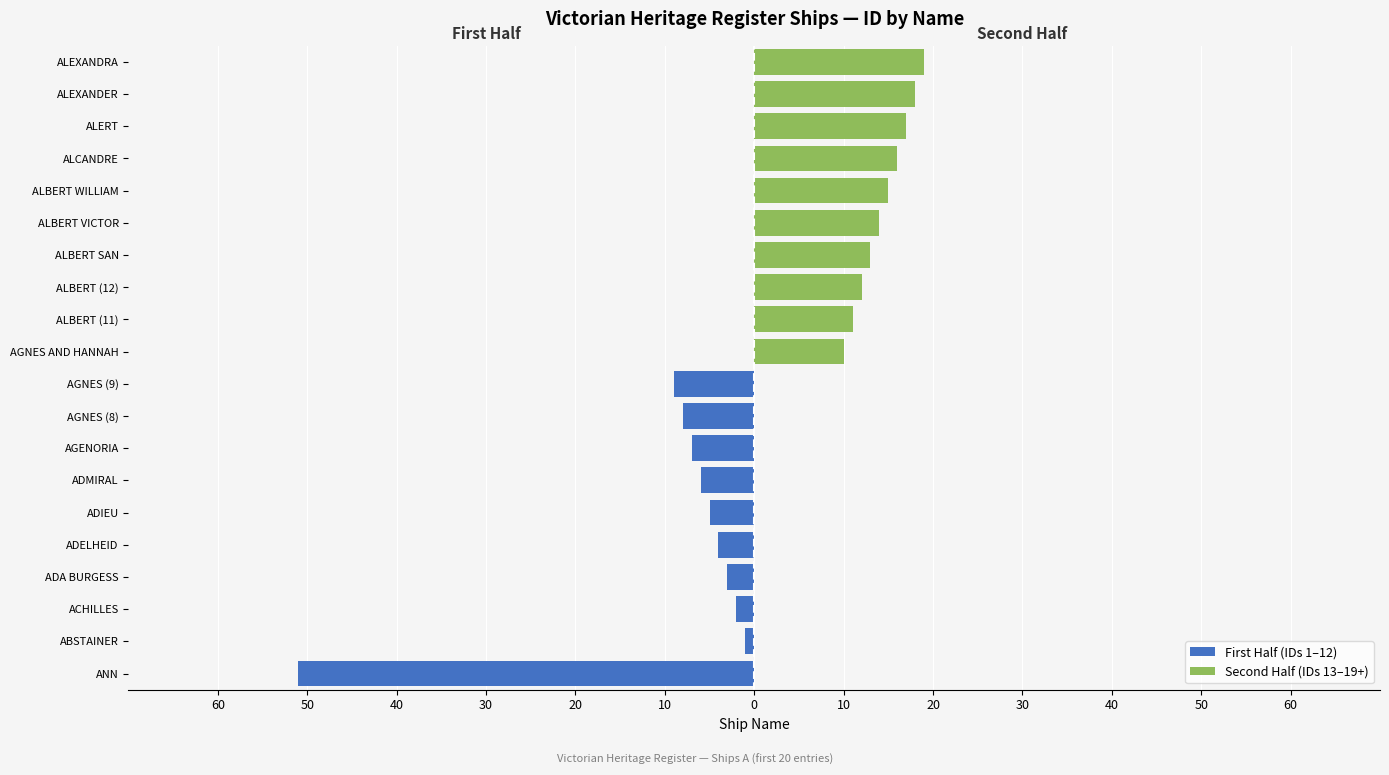

Between 0 and 10, which series saw the biggest shift?

First Half (IDs 1–12)